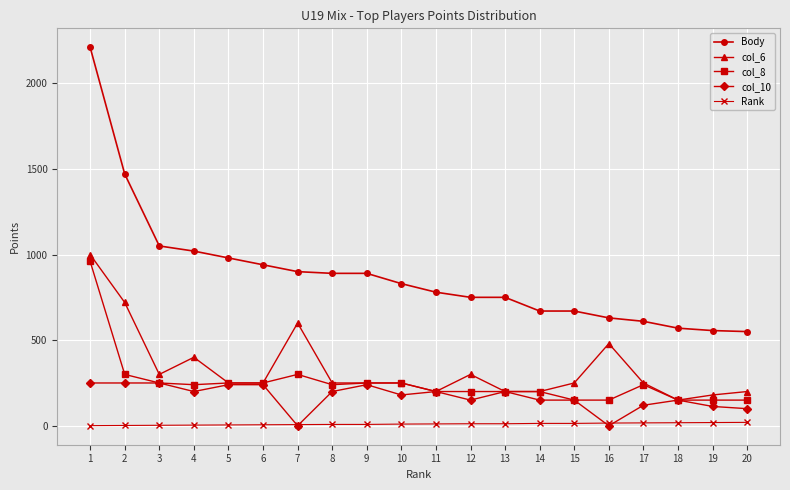

How many data points does each series have?

20